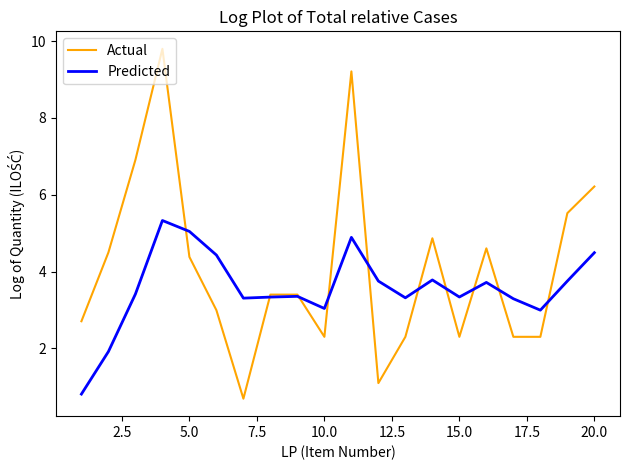

Rank the series by their average value, from highest to lowest.

Actual, Predicted